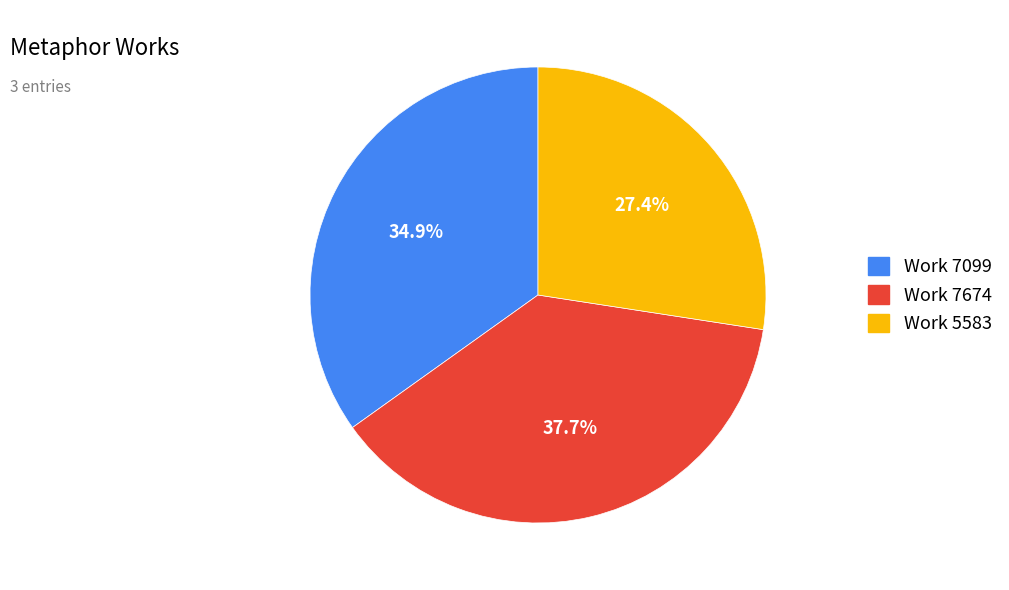

Is it true that Work 7674 is 38% of the pie?

True